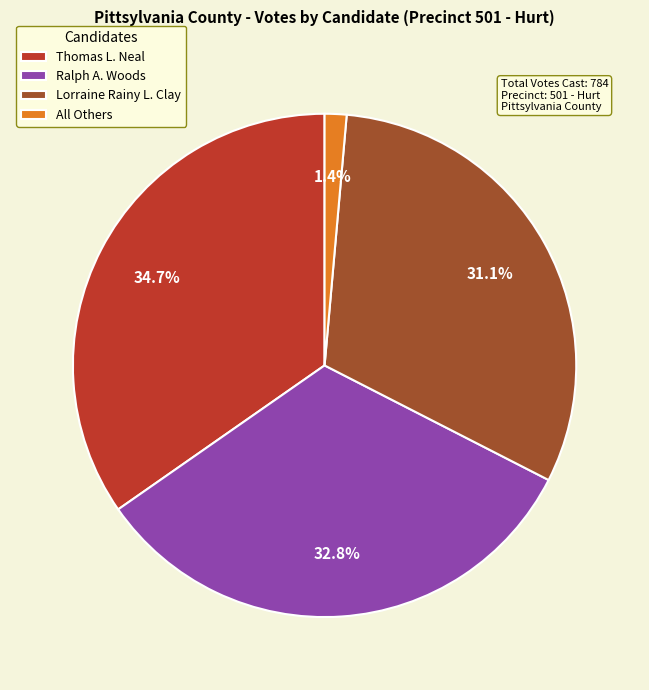

What is the total percentage of Ralph A. Woods and All Others?

34.2%